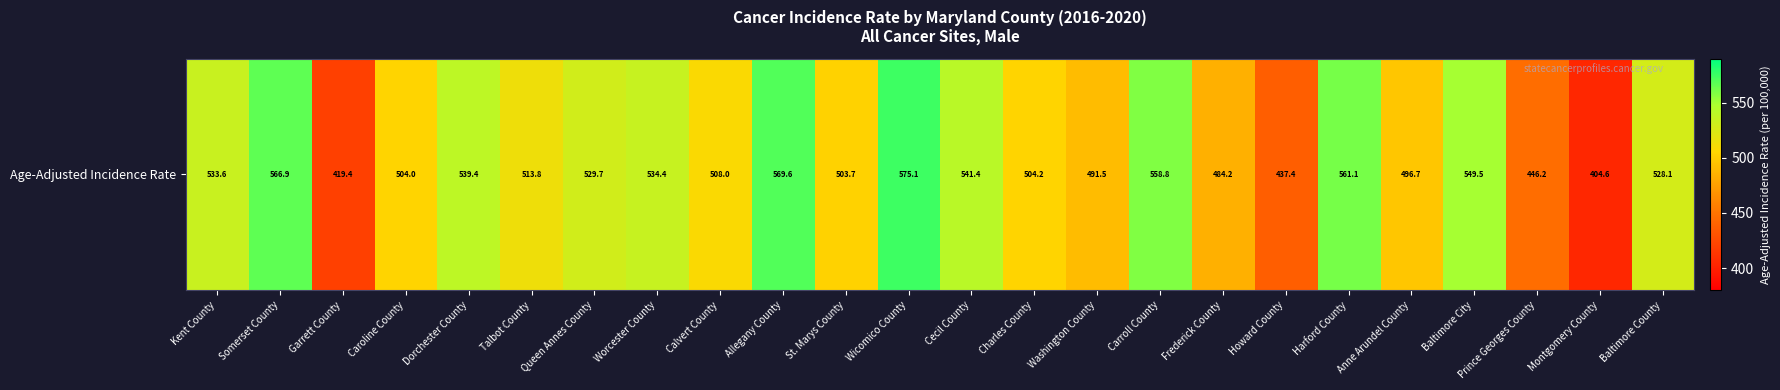

Between Garrett County and Montgomery County, which is larger?

Garrett County